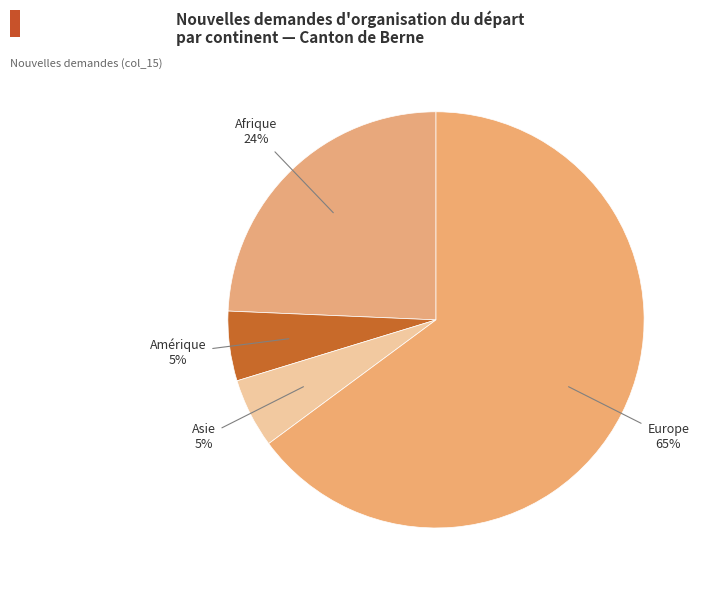

What is the largest slice in the pie chart?

Europe